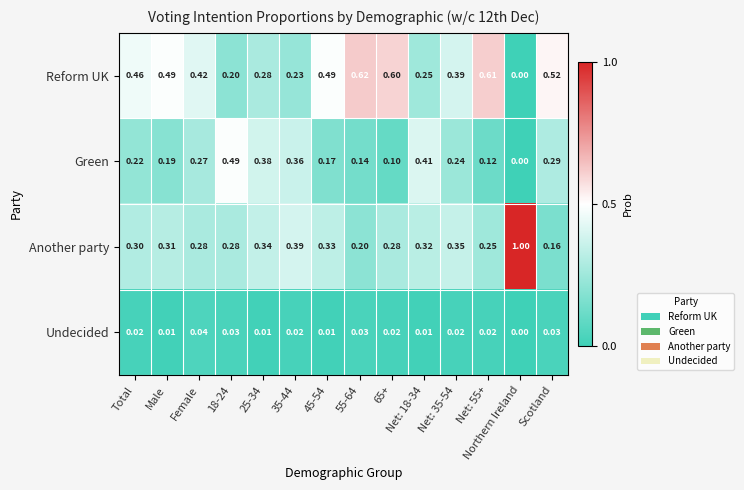

Which series has the largest total across all categories?

Reform UK